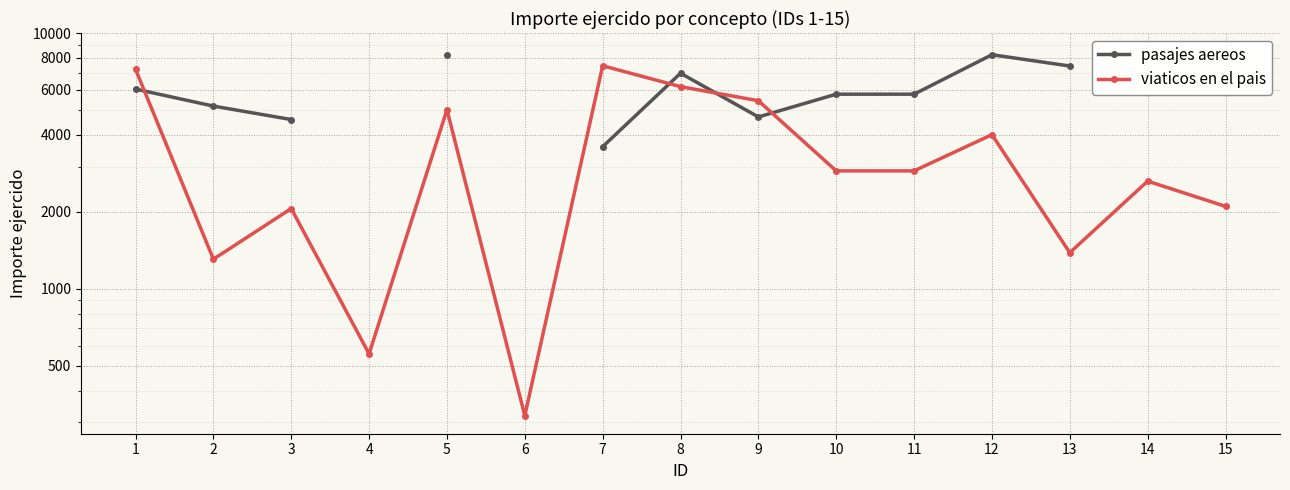

Where is viaticos en el pais nearest to the value 3882?

12